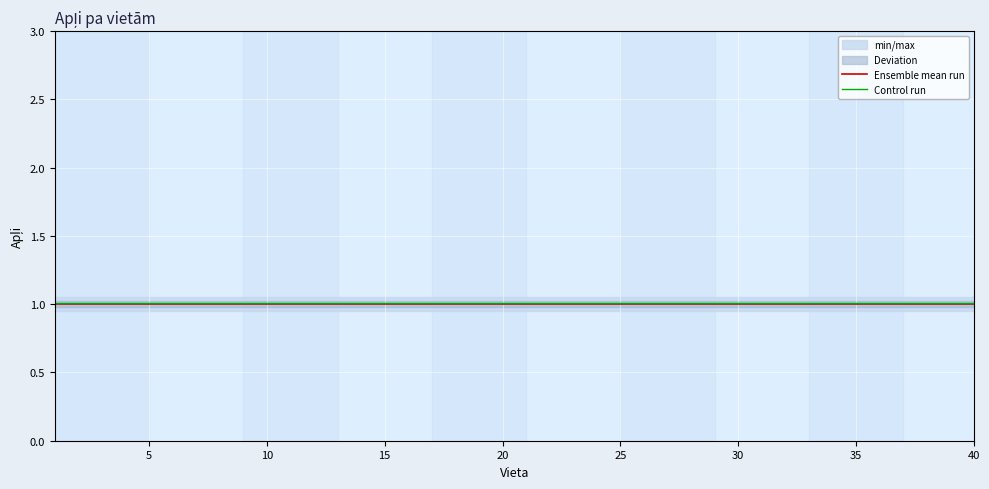

Is it true that Control run equals 1.0 at 10?

True